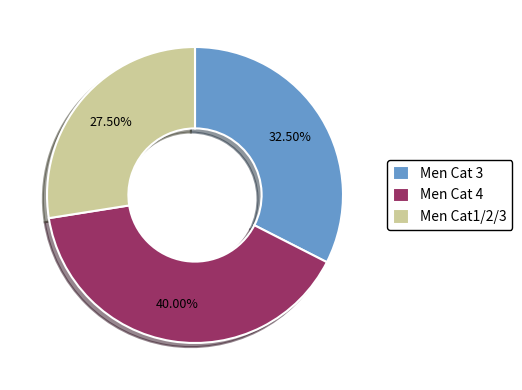

How many segments does this pie chart have?

3